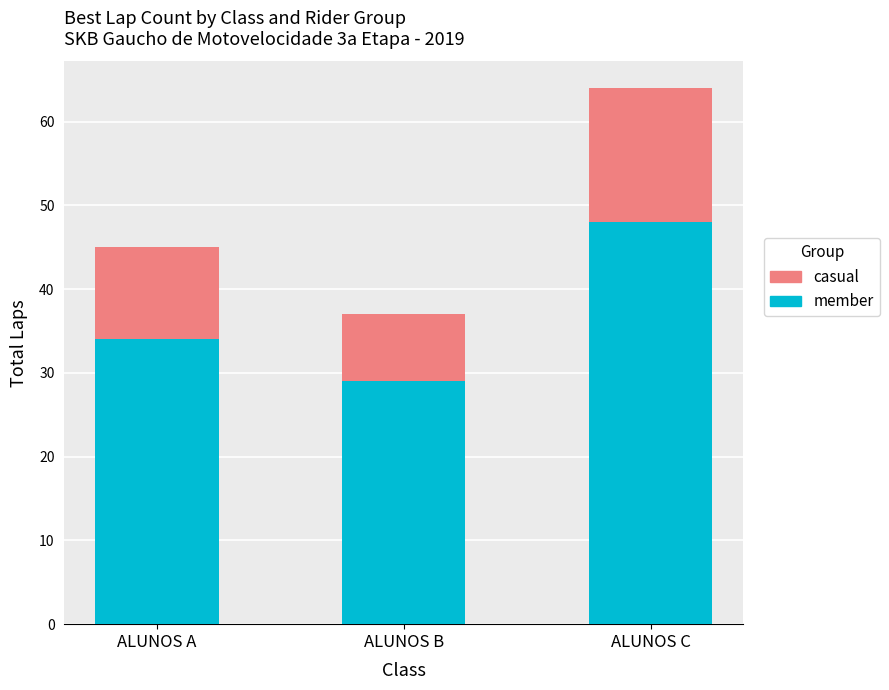

What is the minimum value for member?

29